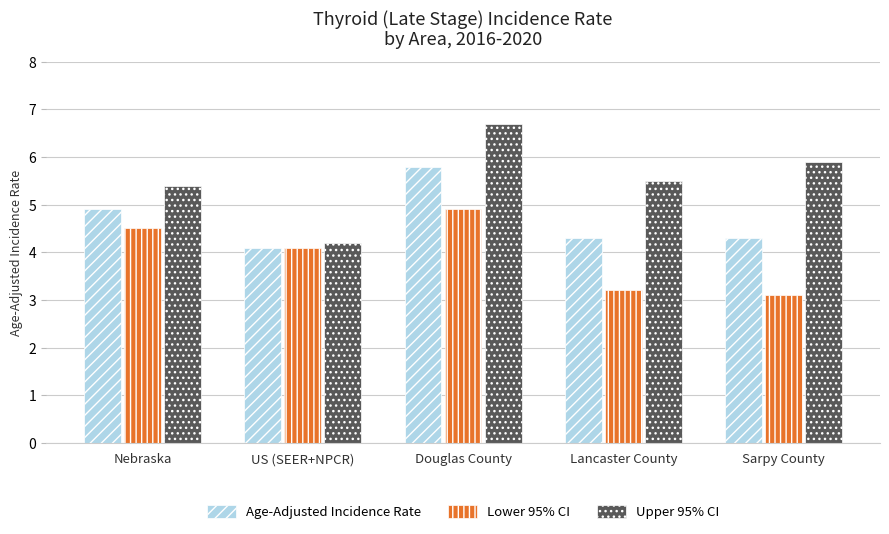

What are all the series names shown in the legend?

Age-Adjusted Incidence Rate, Lower 95% CI, Upper 95% CI